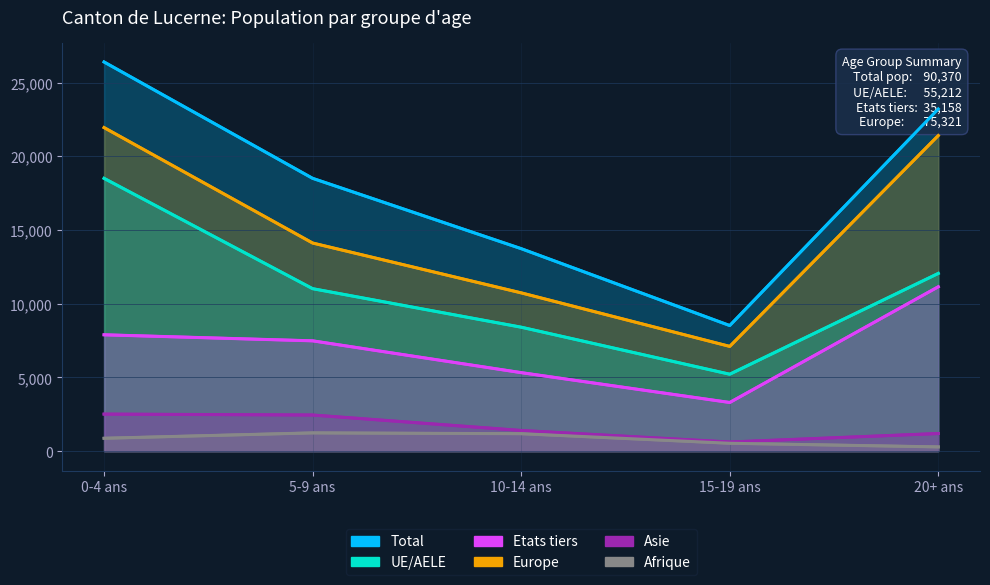

Does the chart display data point markers on the line(s)?

No